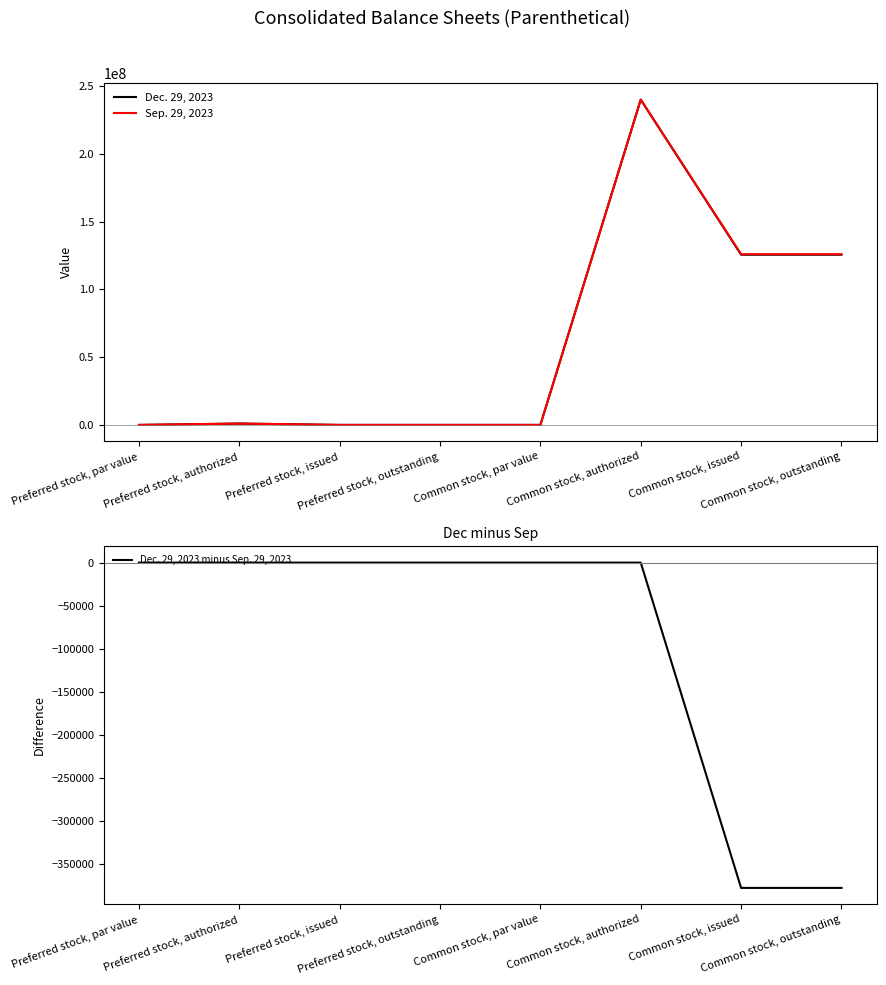

What is the label of the 2nd point from the right?

Common stock, issued